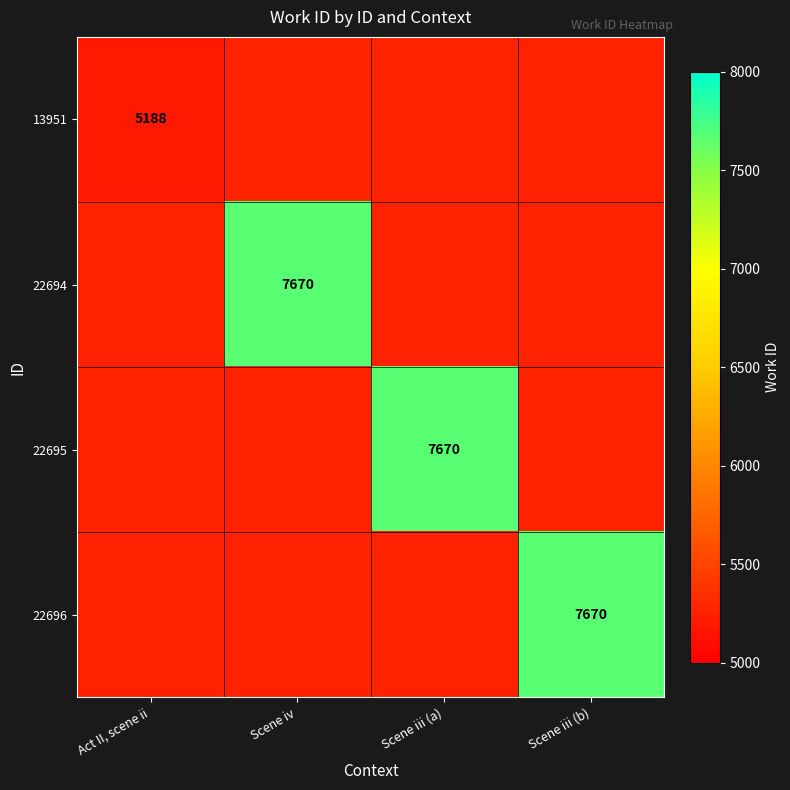

Count the number of data series in this chart.

4